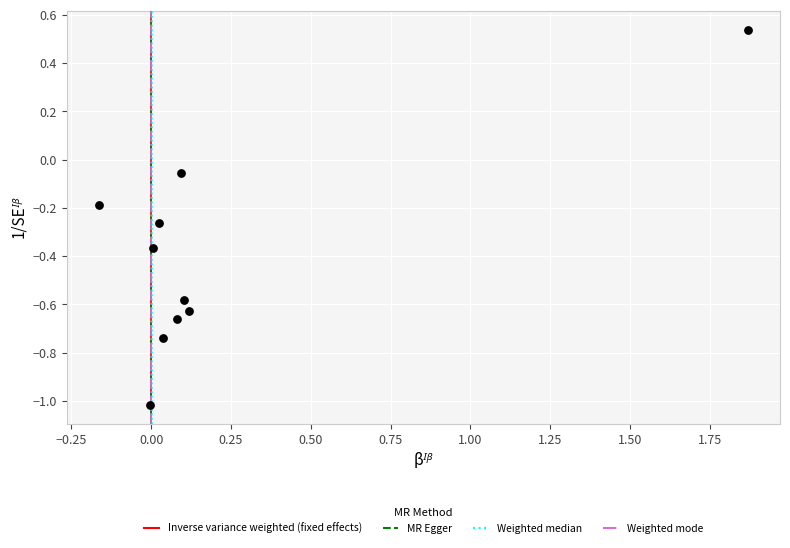

What is the range of Y values (max minus min)?

1.6